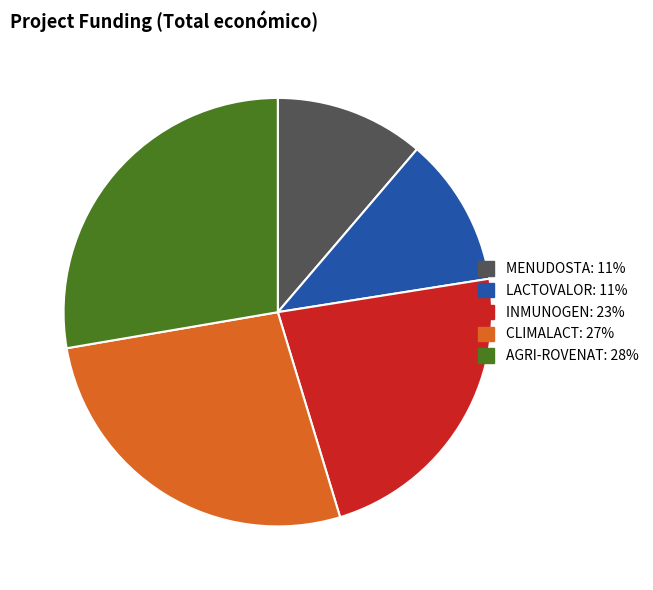

Which slice is the largest?

AGRI-ROVENAT